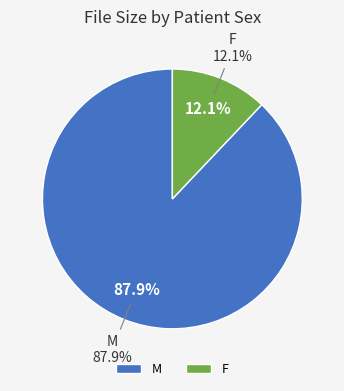

Is it true that 10 is 15% of the pie?

False